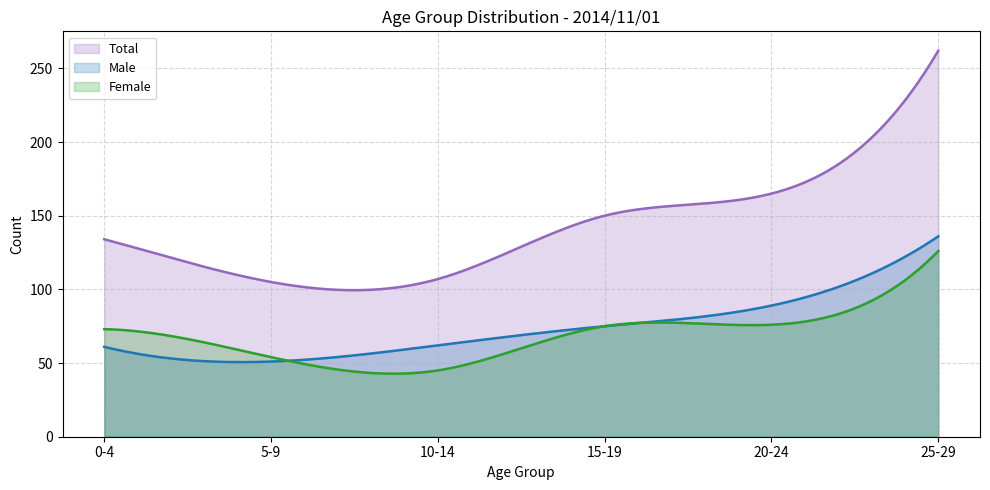

What is the difference between the highest and lowest values at 0-4?

73.0